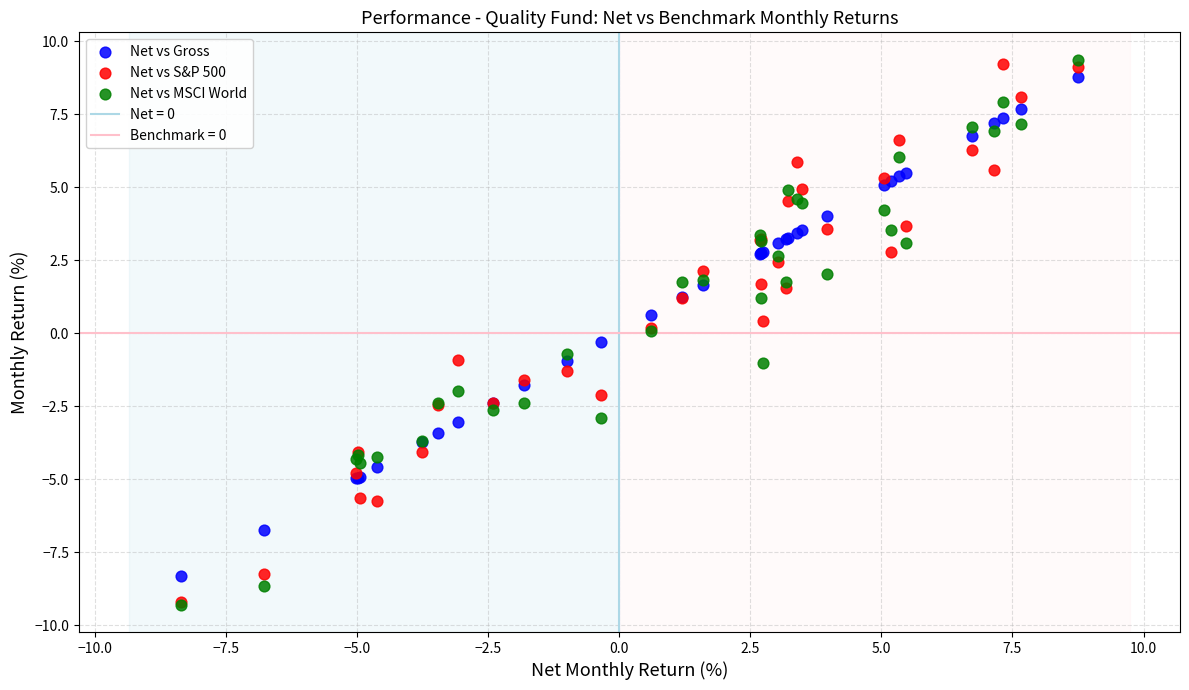

Which series has the widest spread of Y values?

Net vs MSCI World